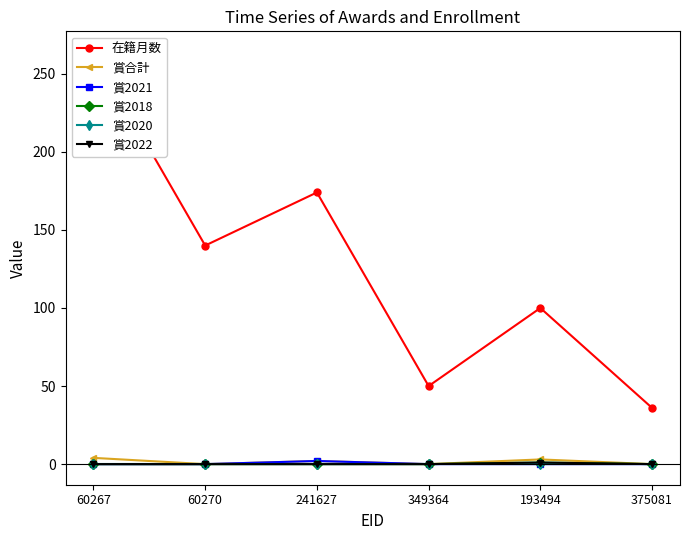

At 60267, list the series in order from largest to smallest.

在籍月数, 賞合計, 賞2021, 賞2018, 賞2020, 賞2022